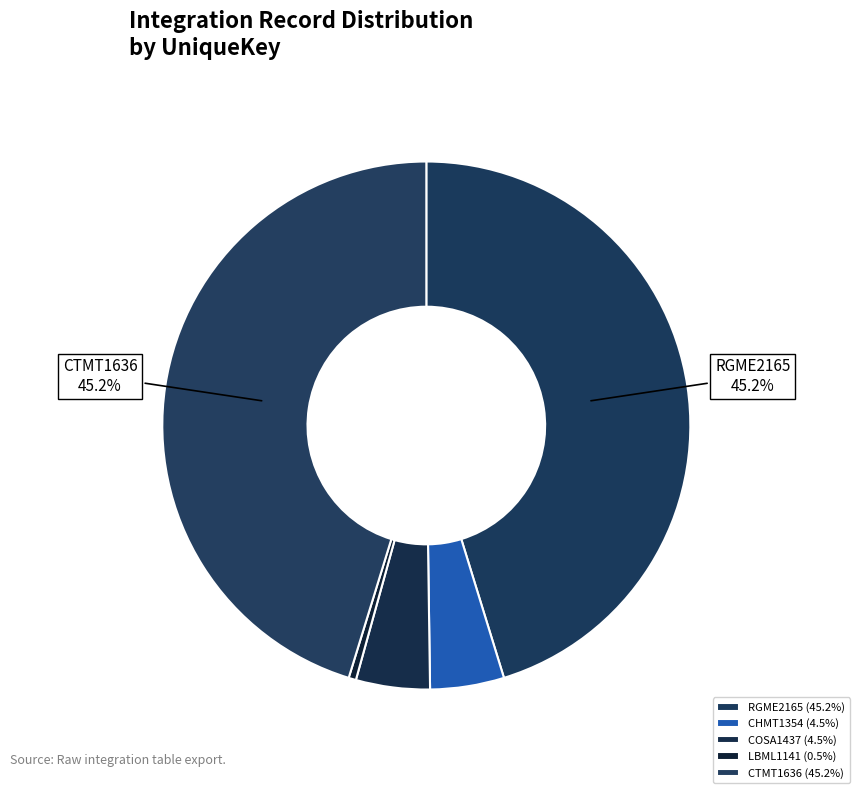

Count the number of slices in the pie.

5